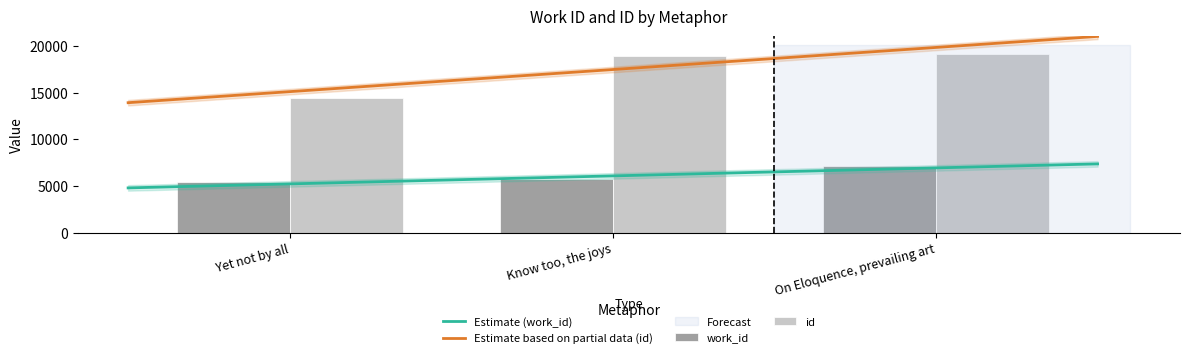

How many data points does each series have?

3